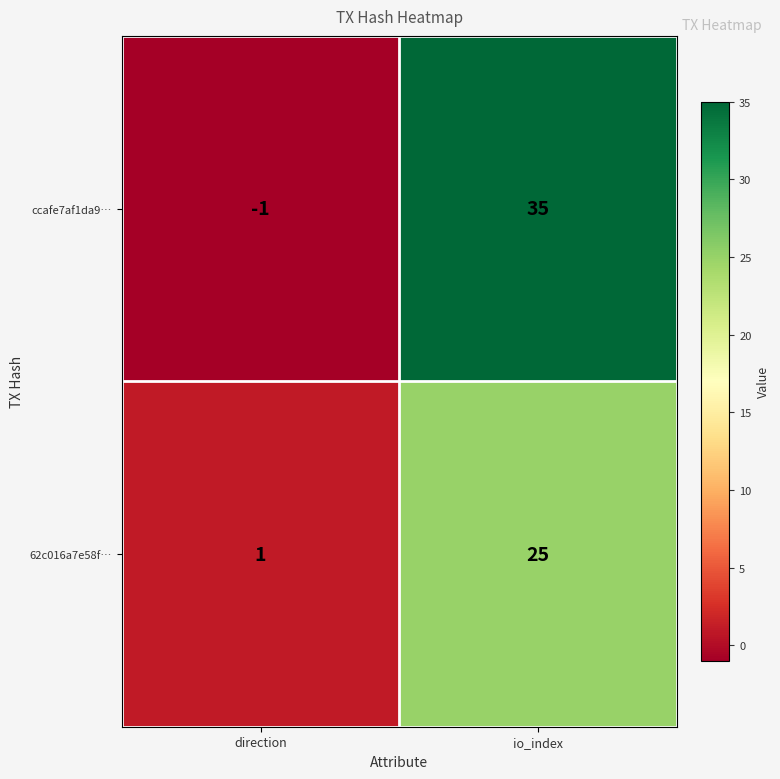

At io_index, list the series in order from largest to smallest.

ccafe7af1da9…, 62c016a7e58f…